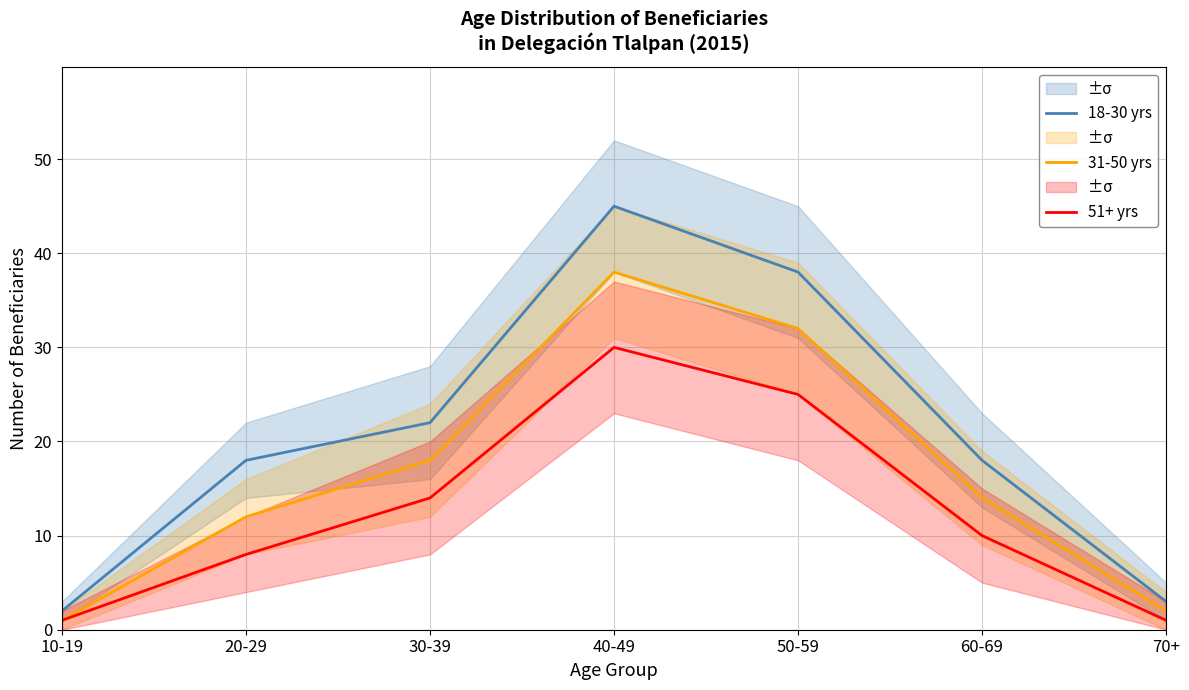

True or false: 51+ yrs and 31-50 yrs cross at least once.

False